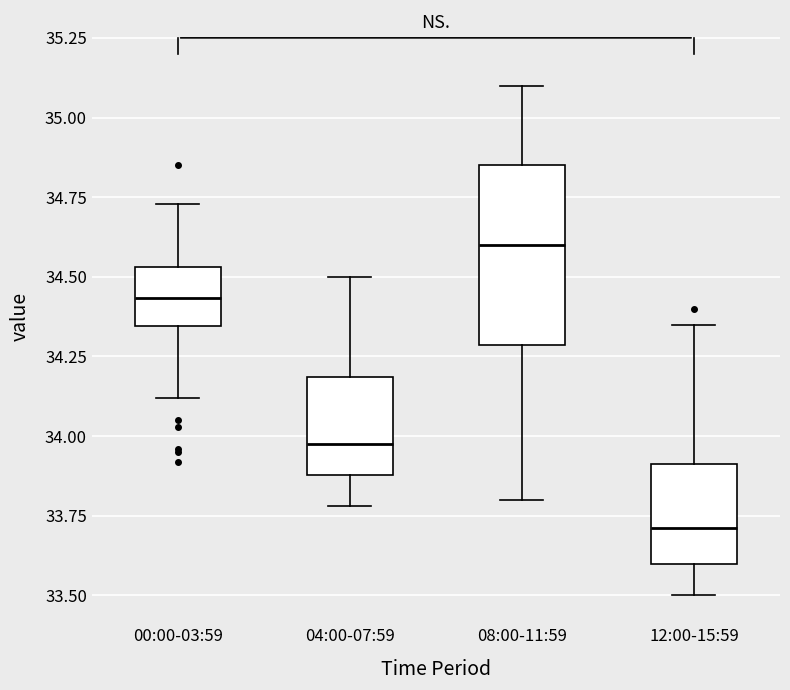

Which box is the tallest, from its lower edge to its upper edge?

08:00-11:59